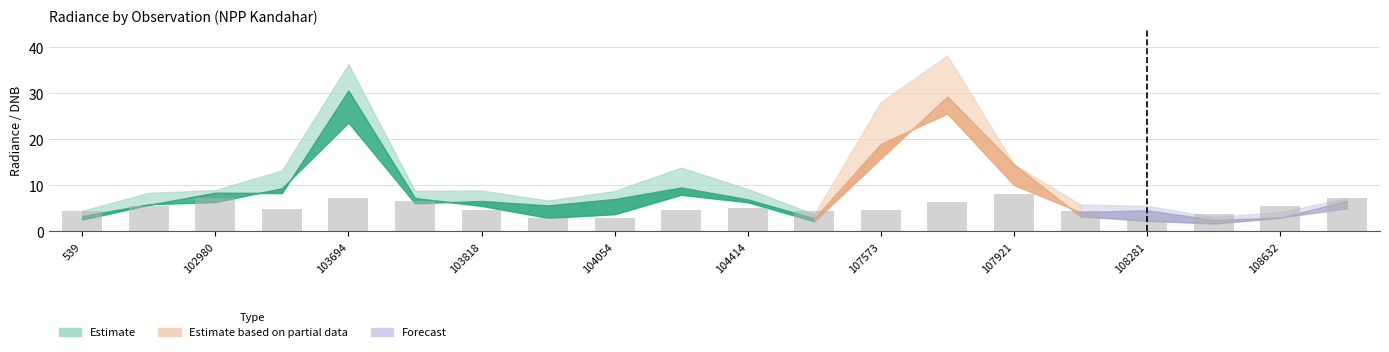

What is the average value?

5.1